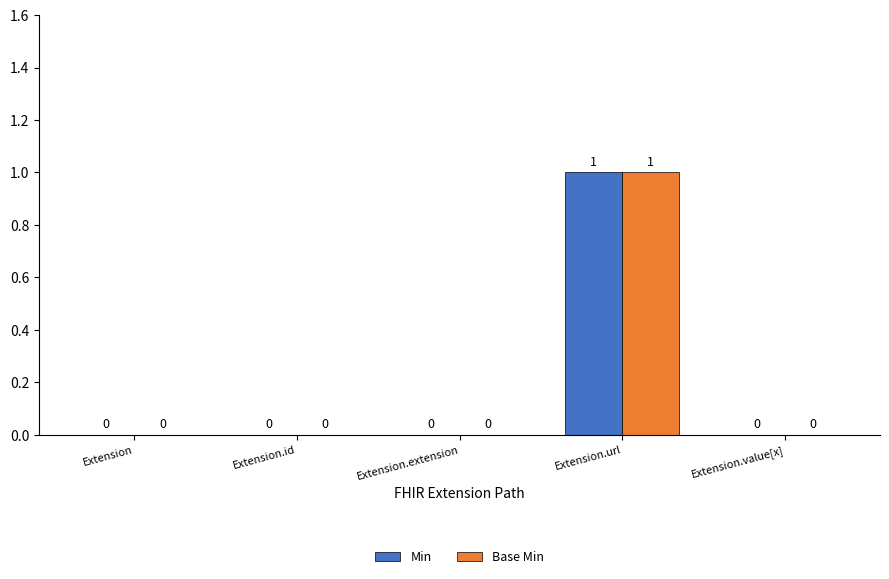

Which category has the highest value in the Min series?

Extension.url